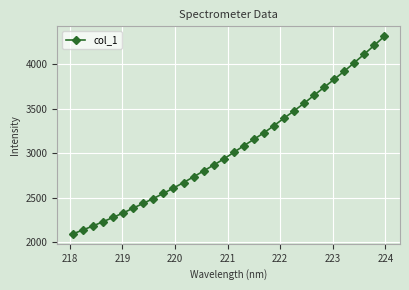

True or false: the data has more than 2 interior local peaks.

False